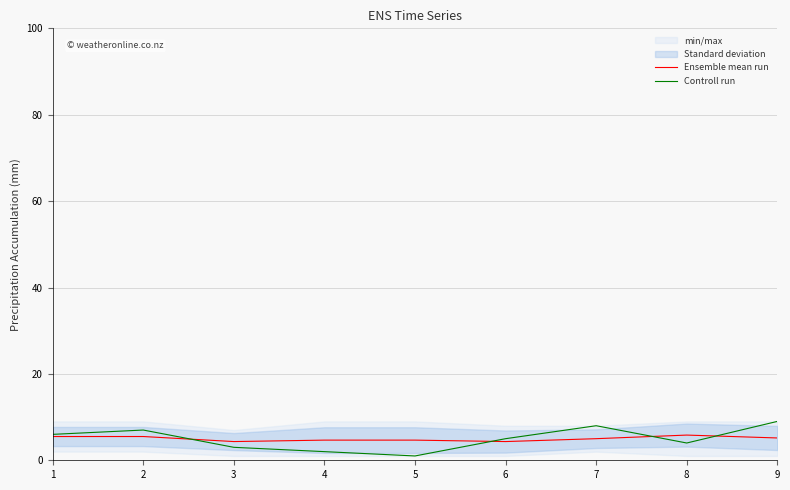

What is the difference between the maximum and second lowest values in the Controll run series?

7.0